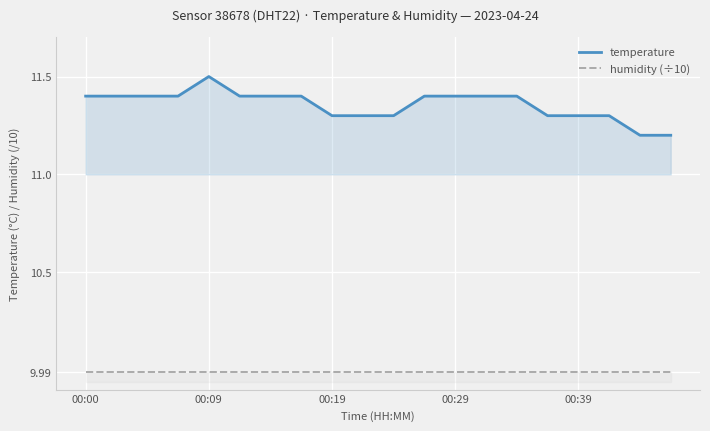

Which label corresponds to the largest value in the chart?

00:09